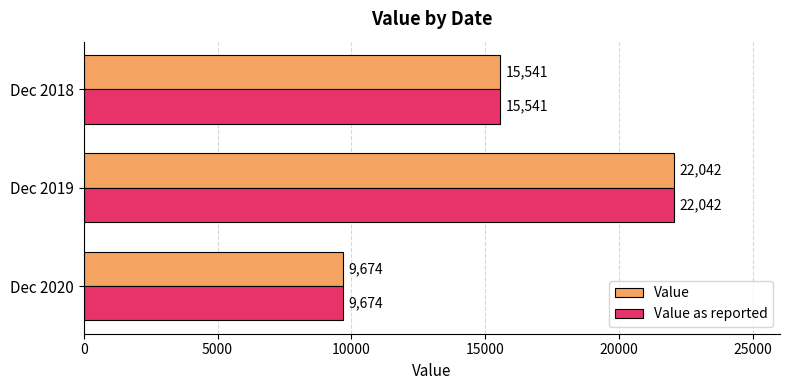

At which label is Value closest to 15858?

Dec 2018